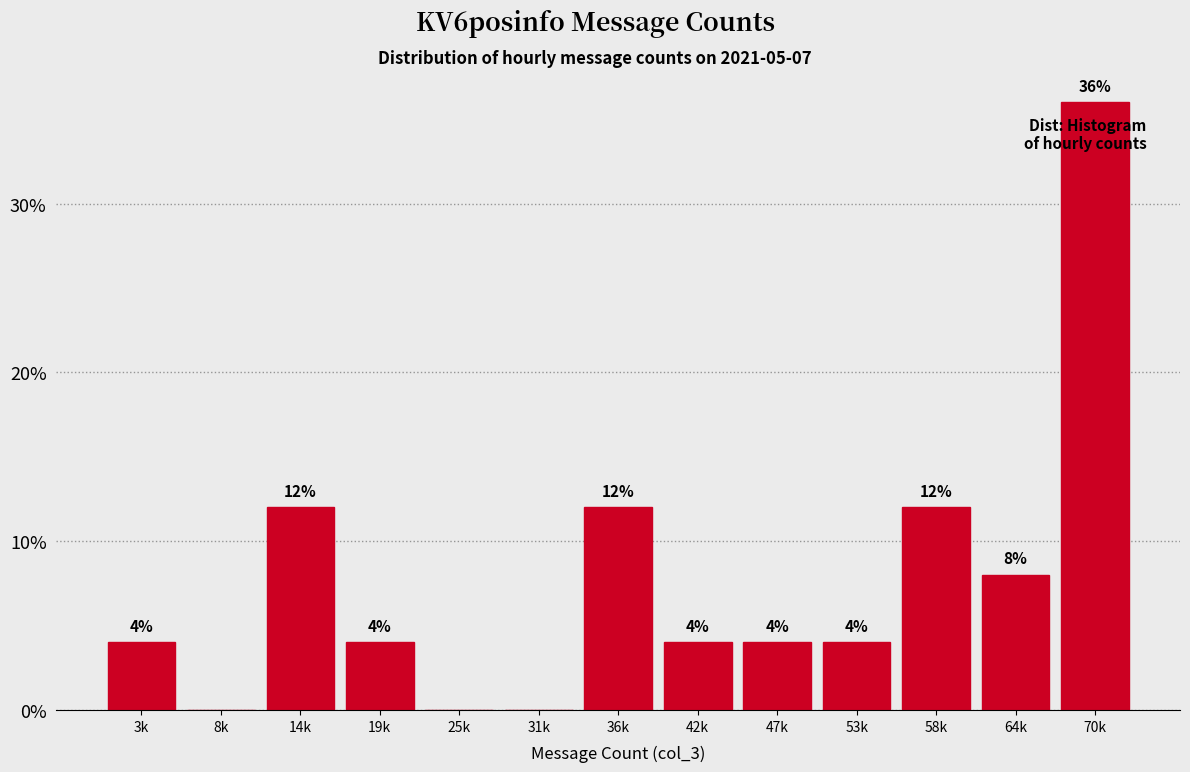

Reading right to left, transcribe all the data shown in this chart.

70k=36	64k=8	58k=12	53k=4	47k=4	42k=4	36k=12	31k=0	25k=0	19k=4	14k=12	8k=0	3k=4